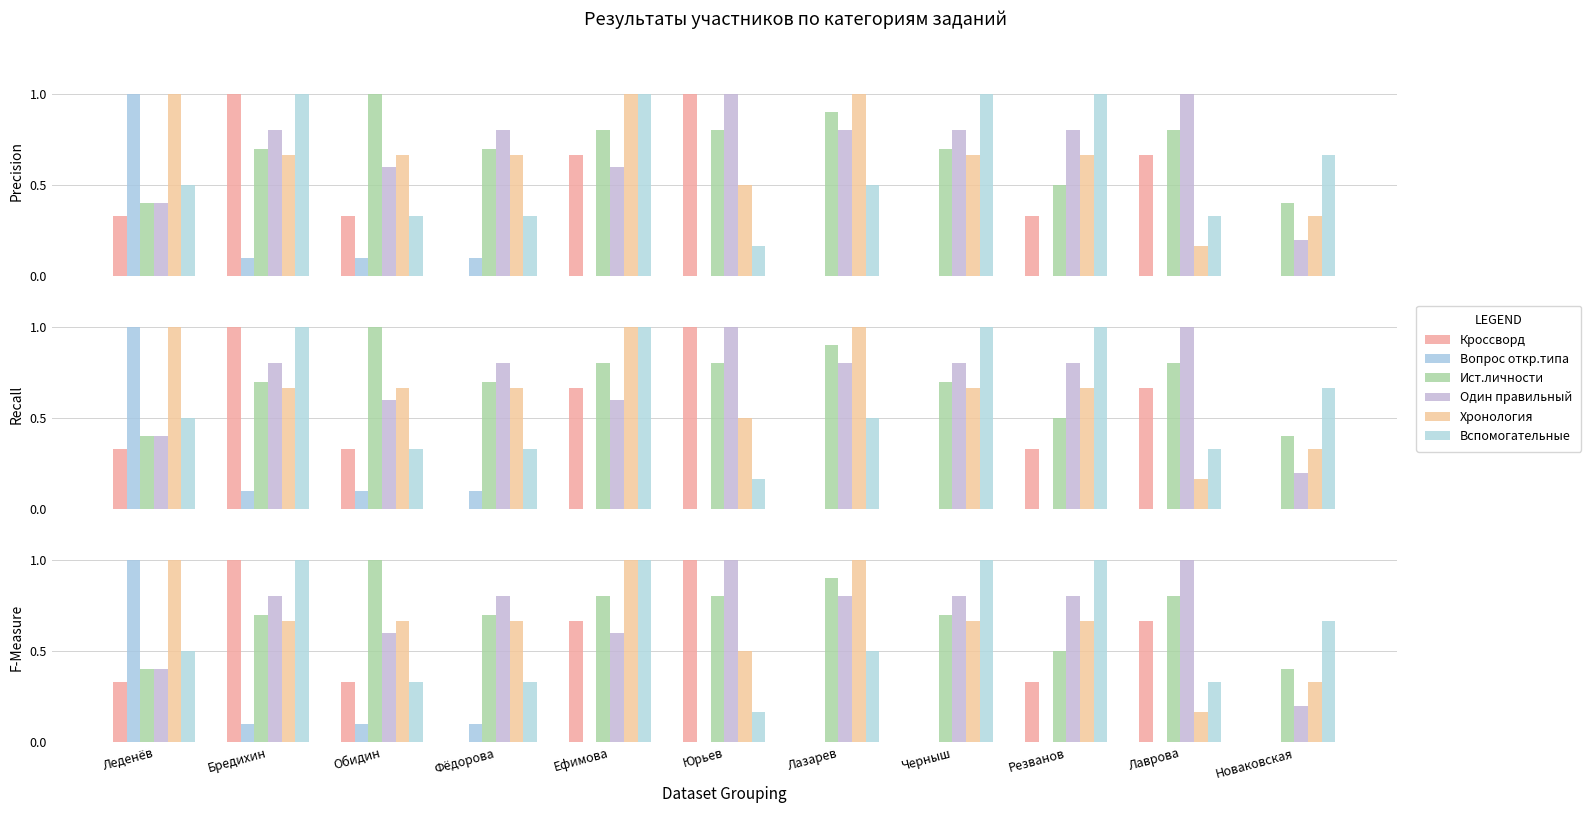

List the series in order of their peak value, lowest first.

Кроссворд, Вопрос откр.типа, Ист.личности, Один правильный, Хронология, Вспомогательные